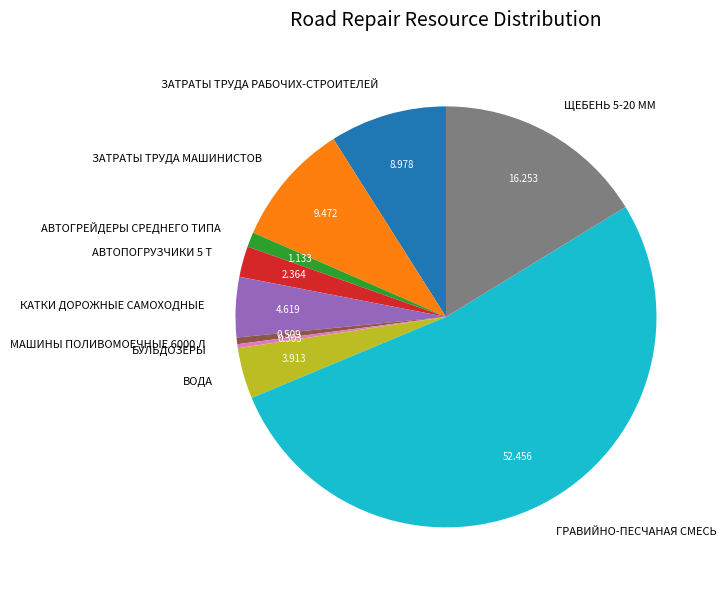

Combined, do ВОДА and МАШИНЫ ПОЛИВОМОЕЧНЫЕ 6000 Л account for over 50%?

No